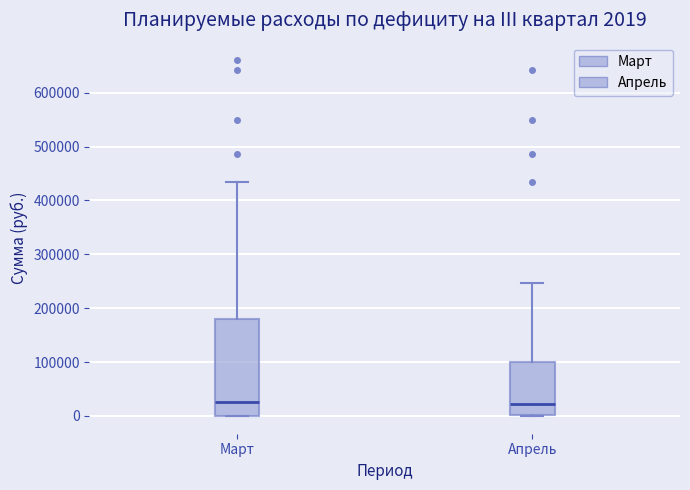

Which box is the tallest, from its lower edge to its upper edge?

Март